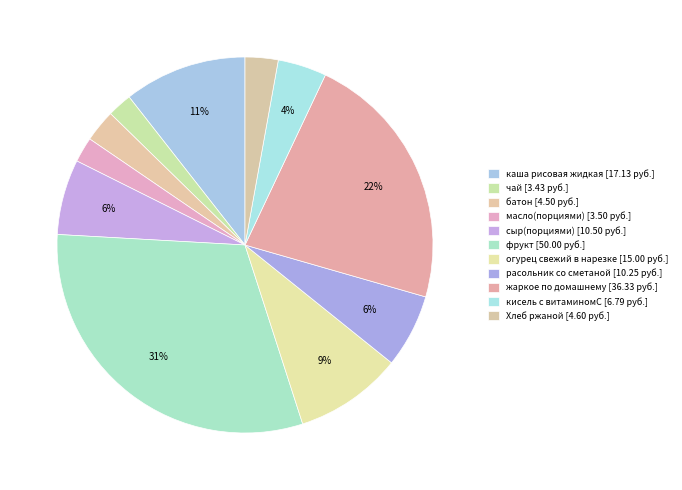

What is the change in value from чай to батон?

+1.1